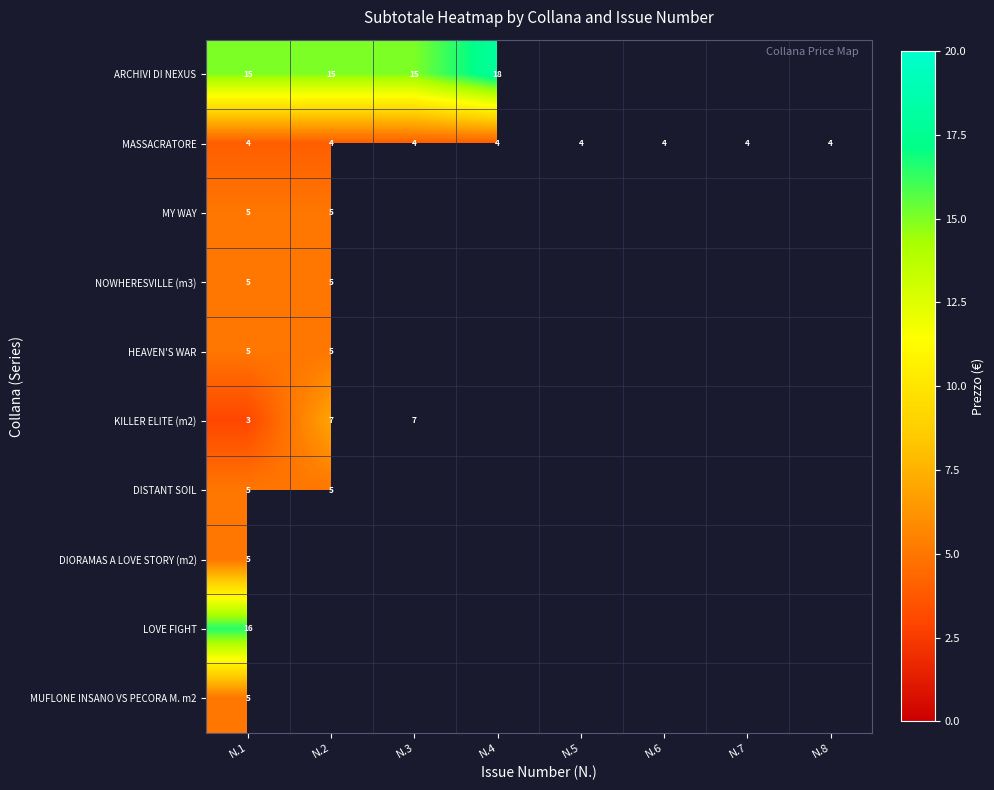

How many data points does each series have?

8